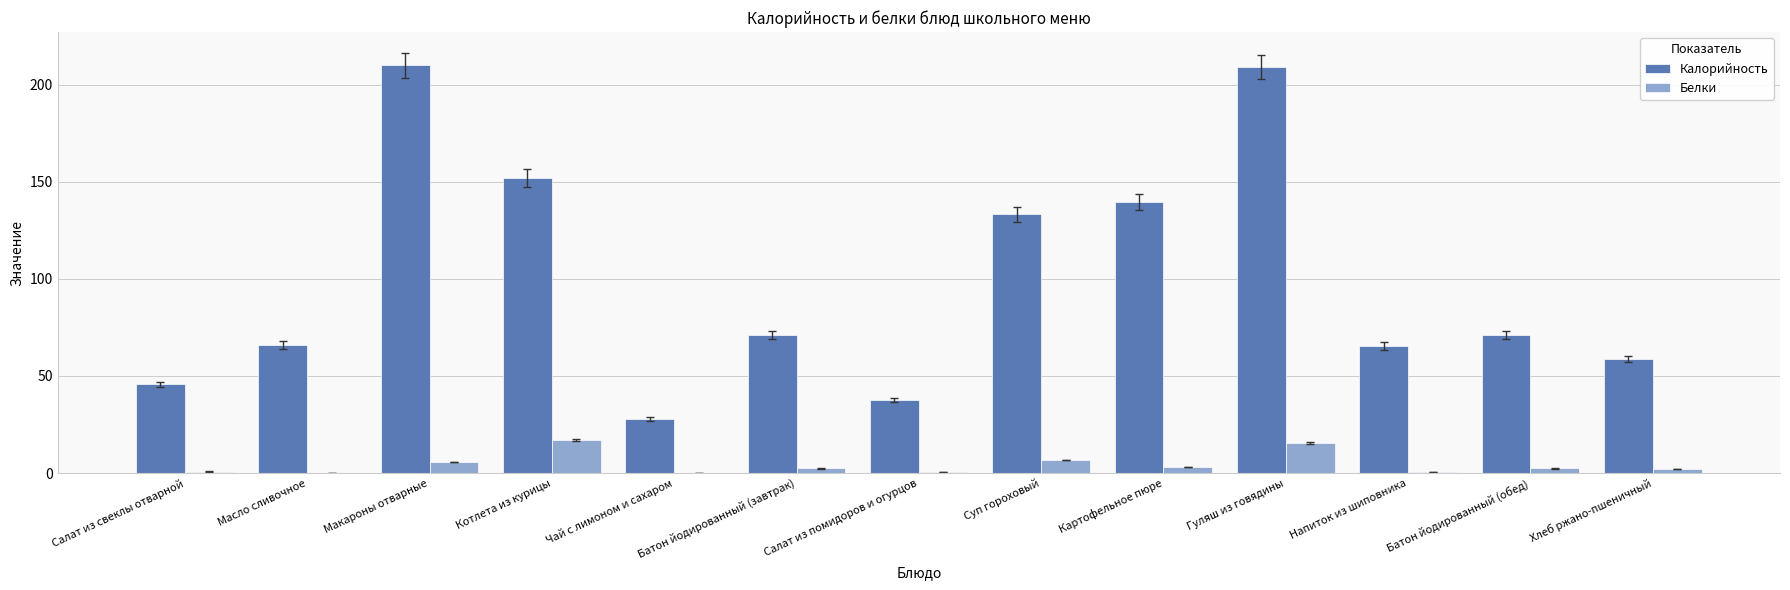

Is the value of Калорийность at Картофельное пюре greater than the value of Белки at Картофельное пюре?

Yes